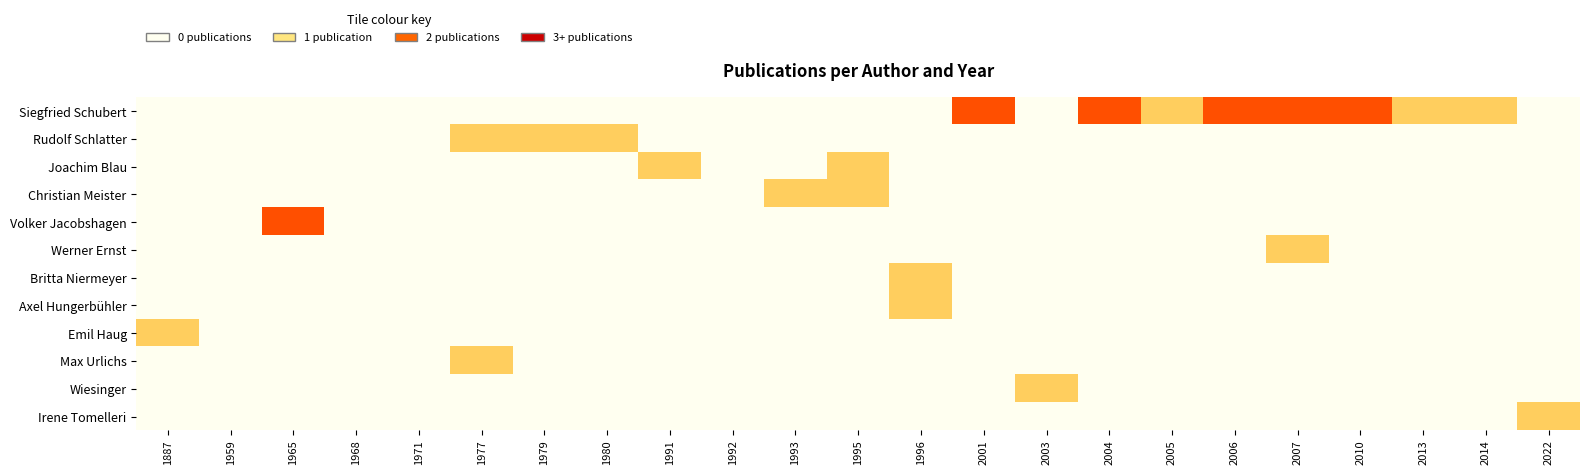

Between 1996 and 2022, which is larger?

1996